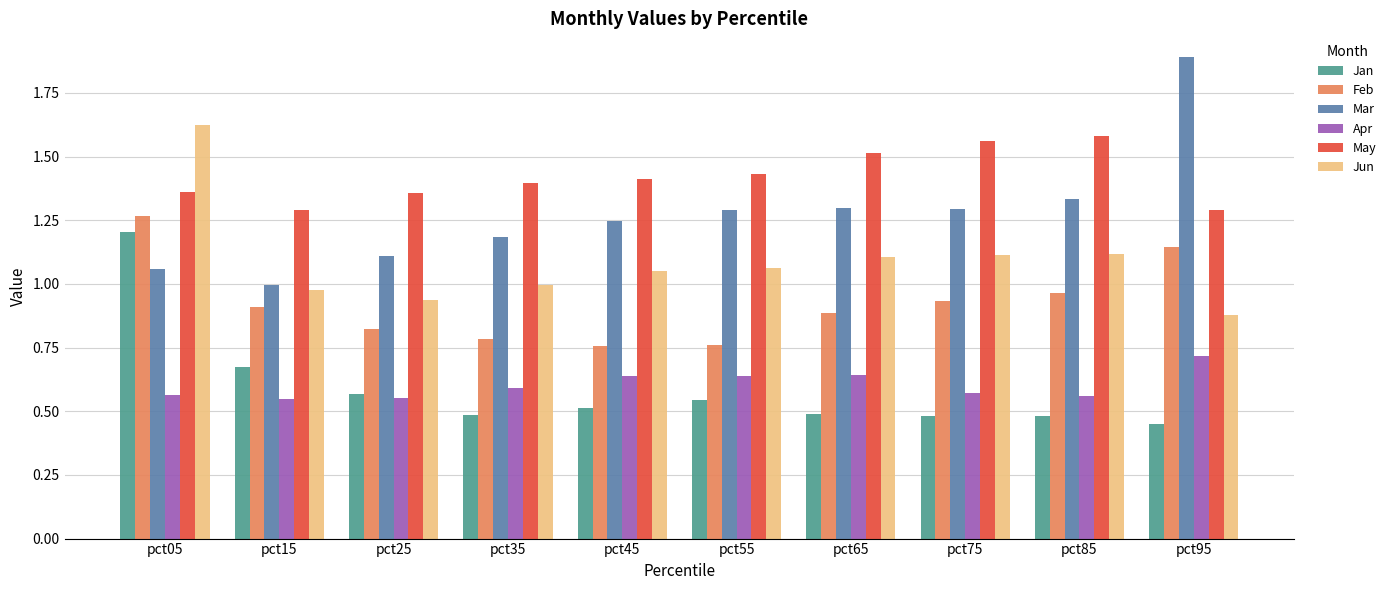

At how many categories does at least one series exceed 1?

10